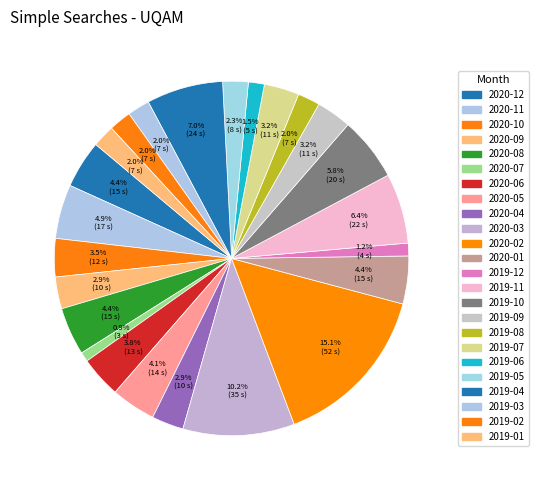

To the nearest percent, what is the average slice percentage?

4%